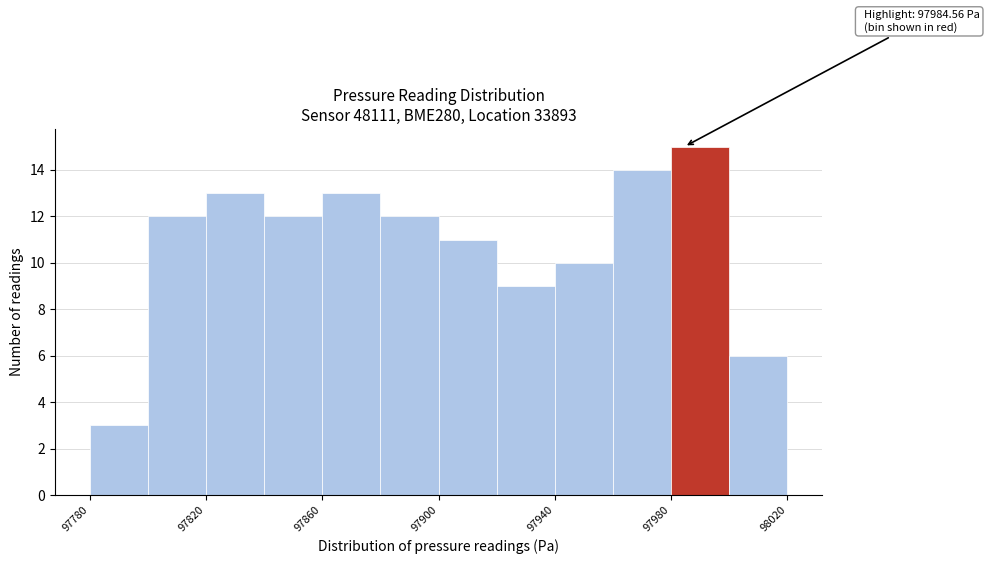

Over which range of the x-axis is the bar tallest?

97980 to 98000